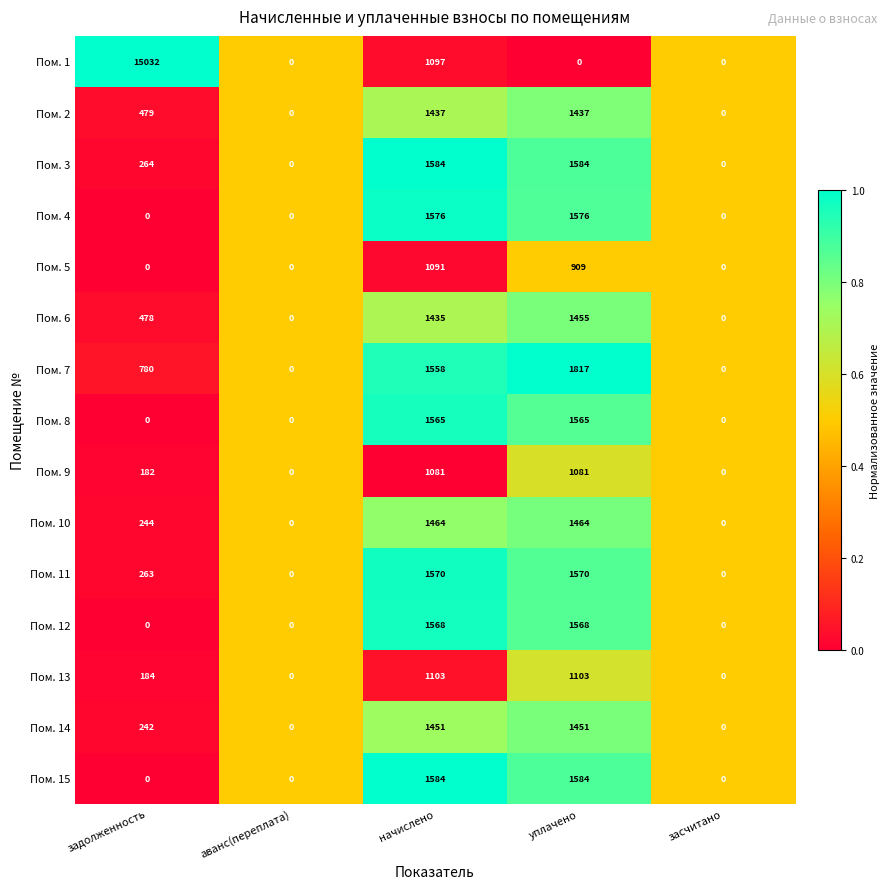

What is the average value of the Пом. 15 series?

634